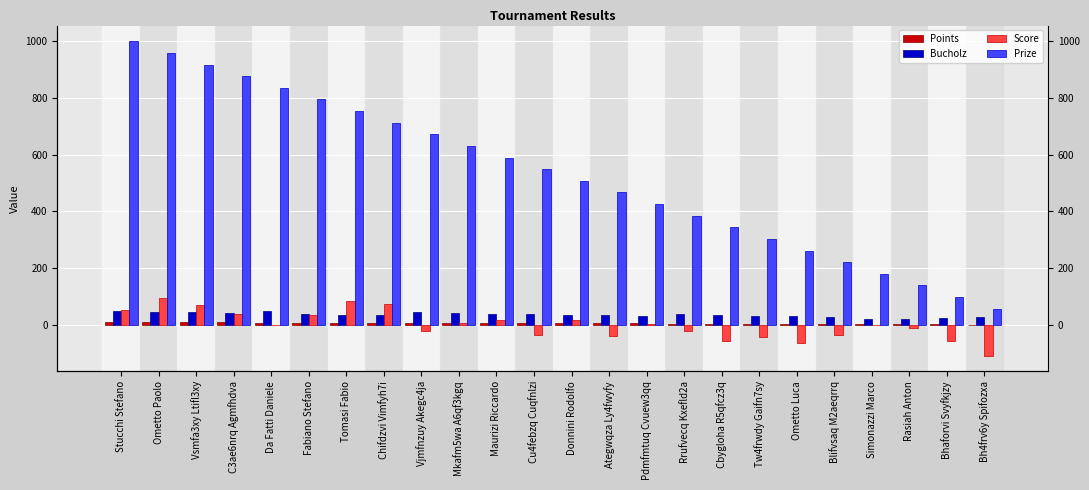

Reading right to left, what are all the values shown in this chart?

Points: 0	2	4	4	4	4	4	4	4	6	6	6	6	6	6	6	8	8	8	8	10	10	10	10
Bucholz: 28	26	22	22	28	30	32	34	40	30	36	36	40	40	42	44	34	34	38	50	42	44	44	48
Score: -108	-55	-10	-2	-35	-63	-43	-57	-21	2	-38	17	-37	16	7	-22	73	85	35	0	39	69	94	54
Prize: 57	98	139	180	221	262	303	344	385	426	467	508	549	590	631	672	713	754	795	836	877	918	959	1000